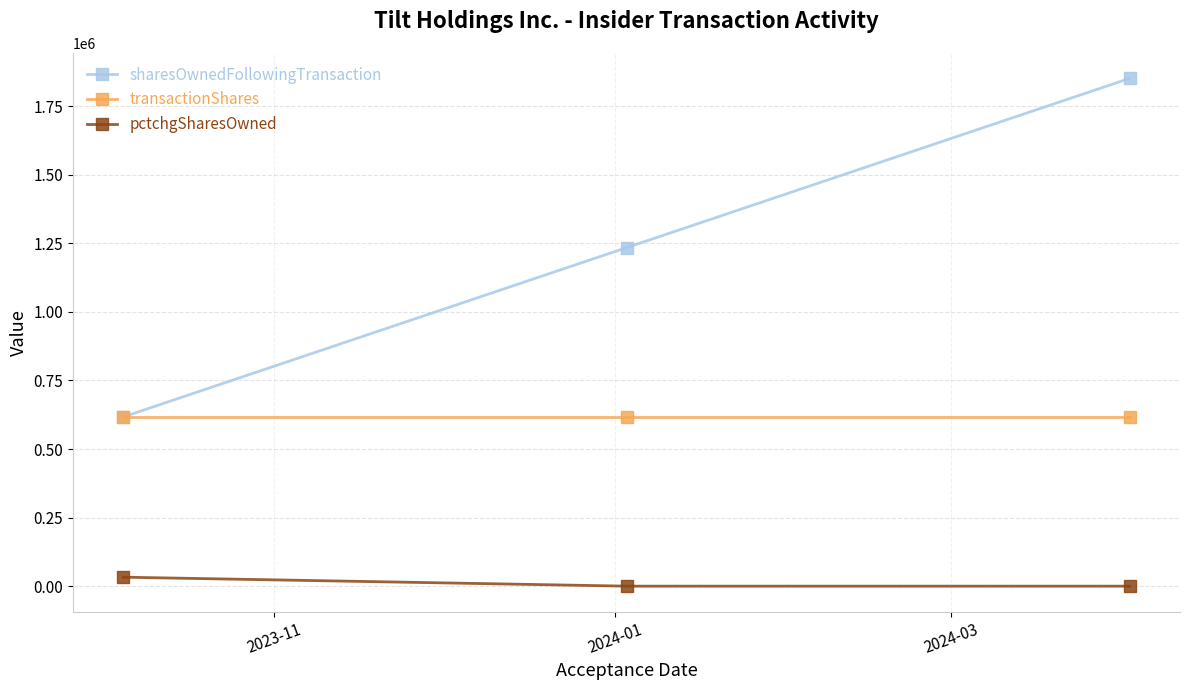

Rank the series by their average value, from lowest to highest.

pctchgSharesOwned, transactionShares, sharesOwnedFollowingTransaction